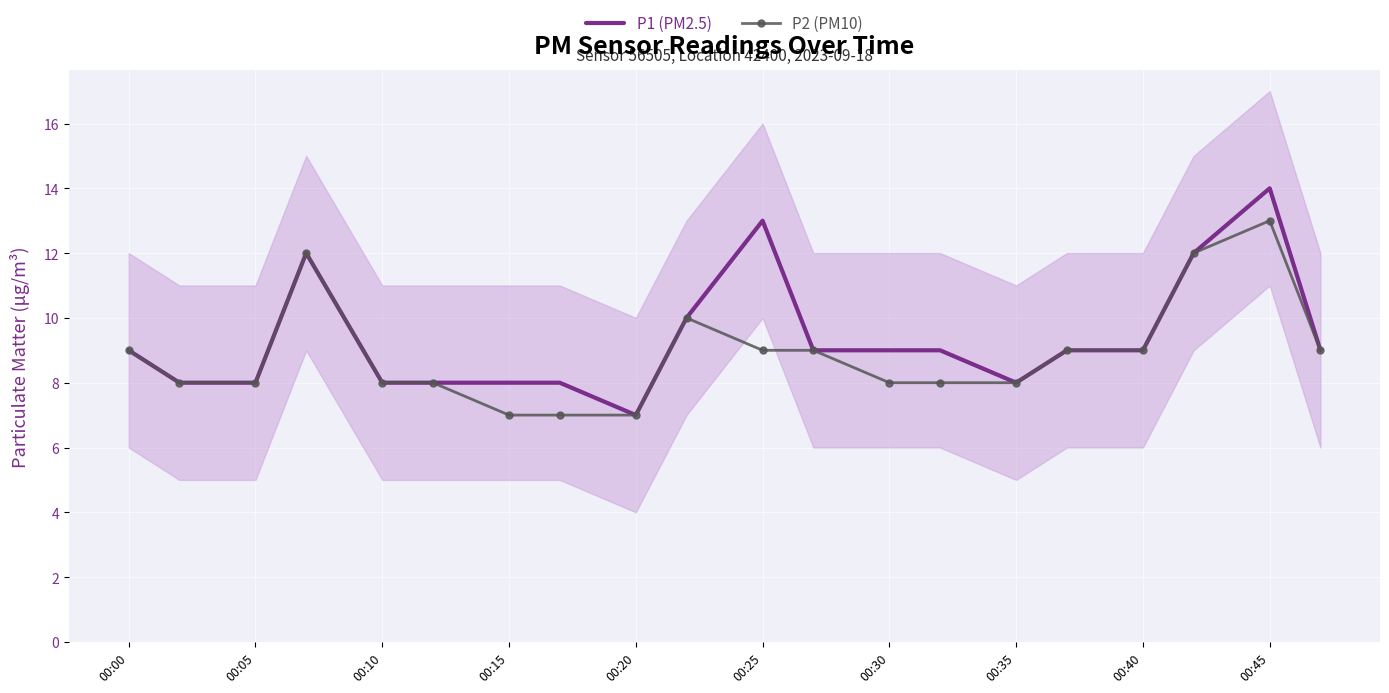

Is it true that P1 (PM2.5) equals 5 at 00:30?

False